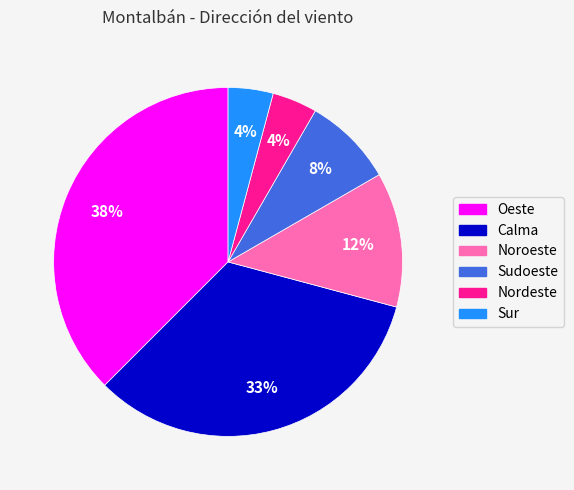

To the nearest percent, what portion does Sur represent?

4%